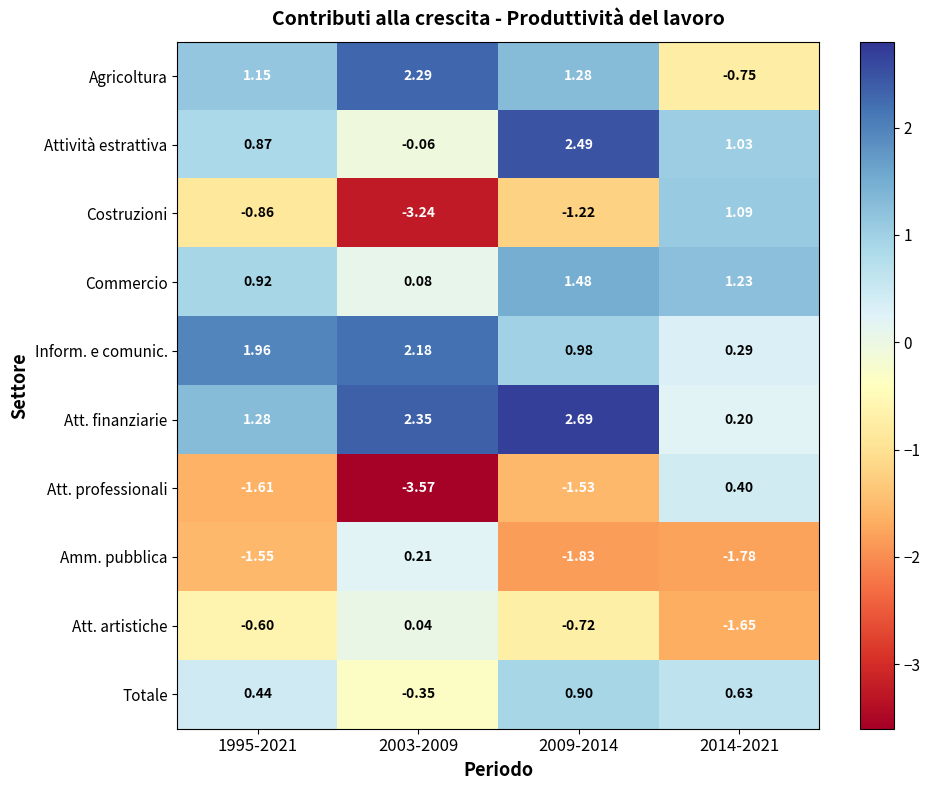

Which series changed the most between 1995-2021 and 2009-2014?

Attività estrattiva